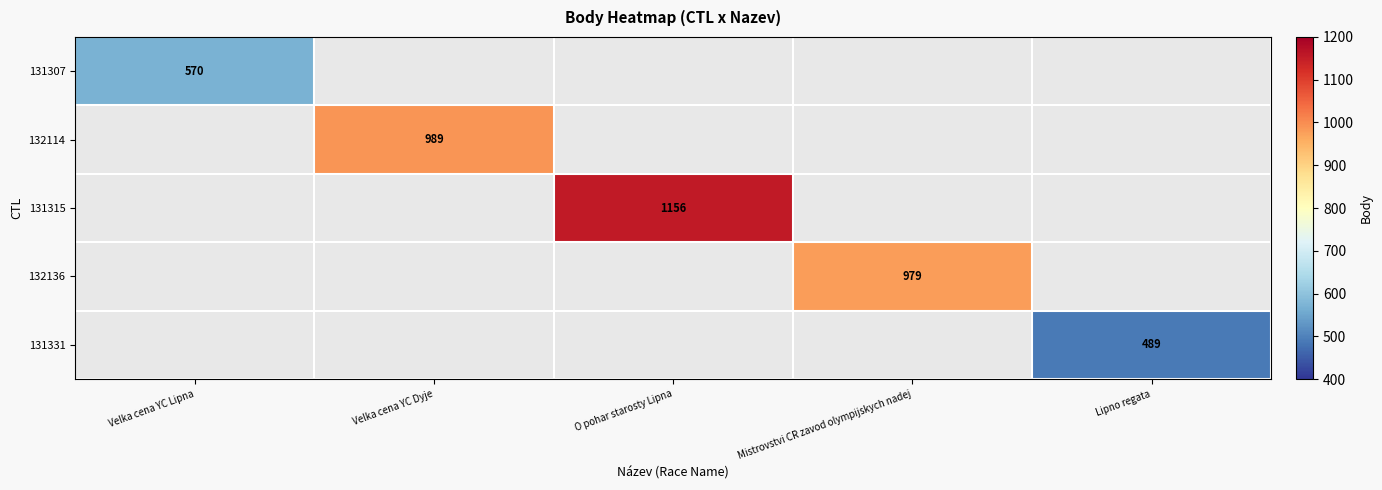

Count the number of data series in this chart.

5